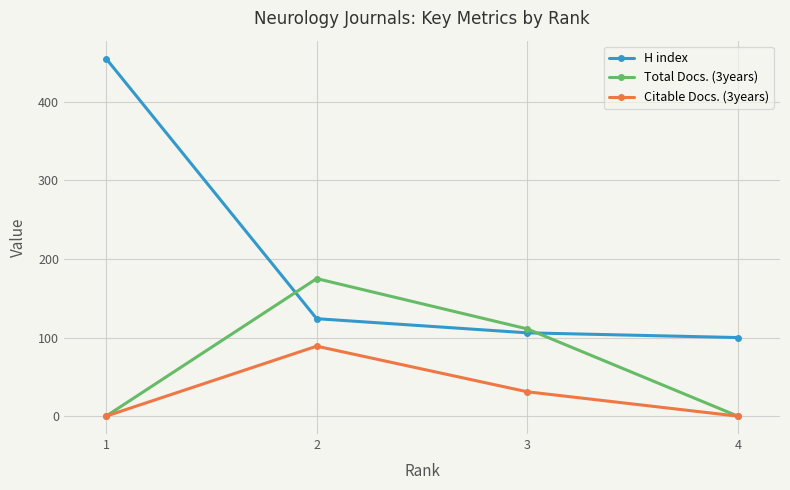

How many lines are shown in the chart?

3